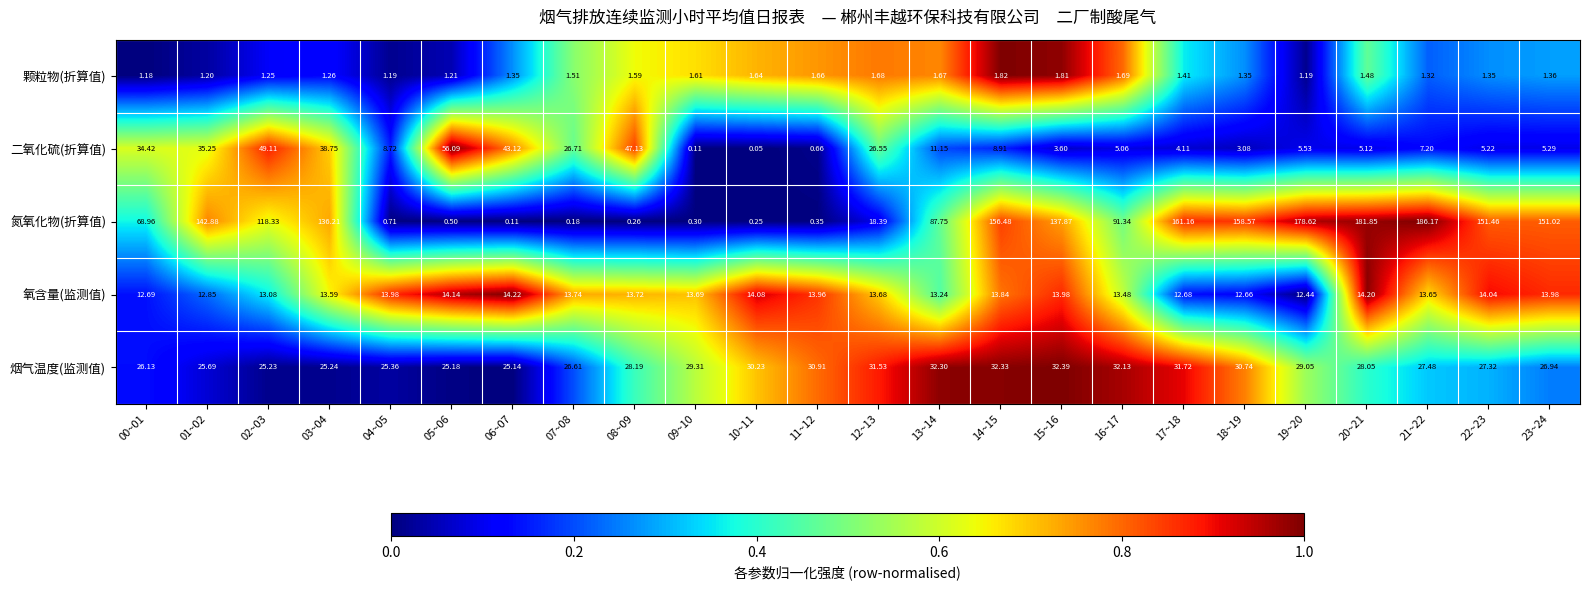

Which series has the widest spread of values?

氮氧化物(折算值)